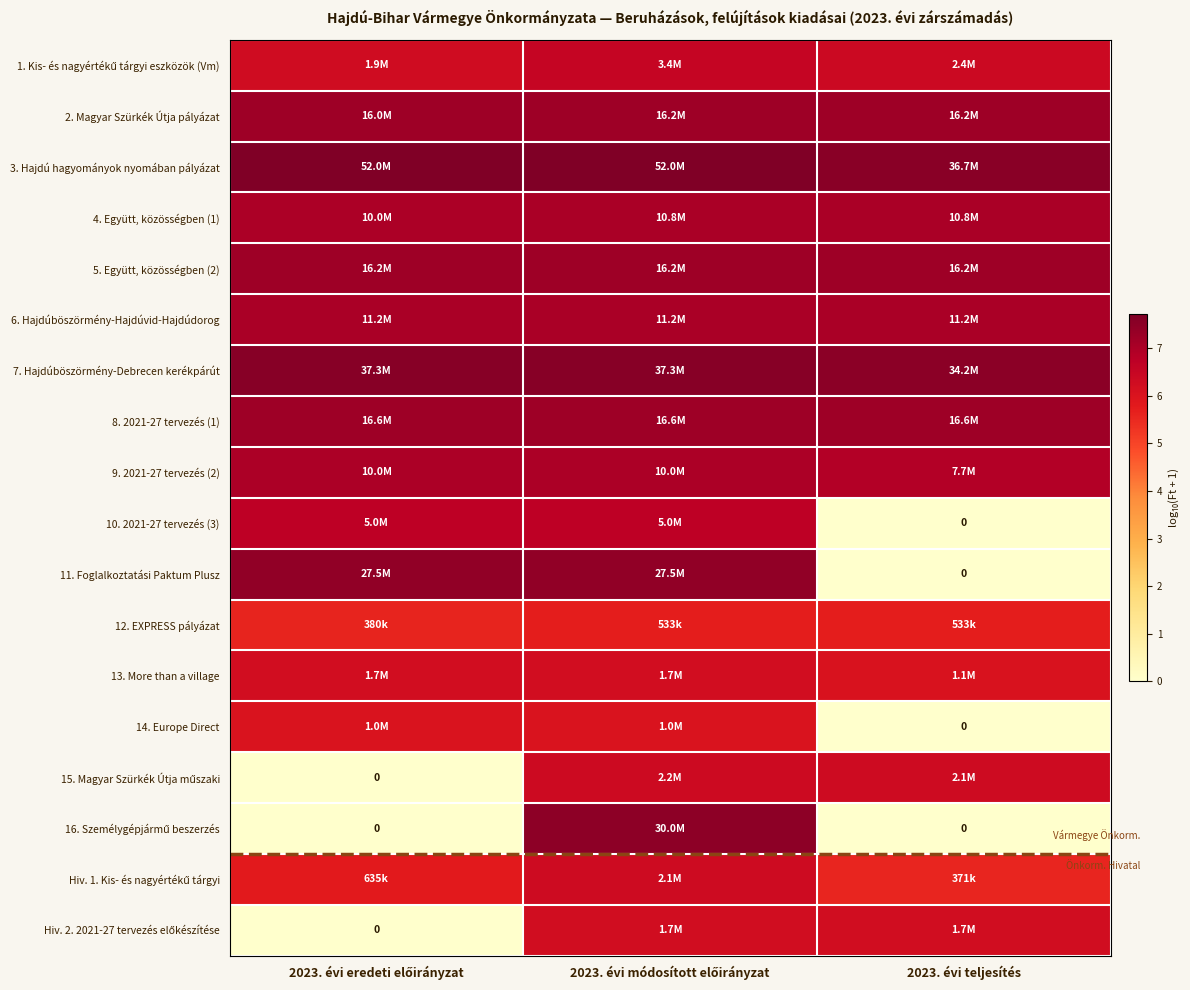

Is it true that 14. Europe Direct equals 2.7 at 2023. évi teljesítés?

False